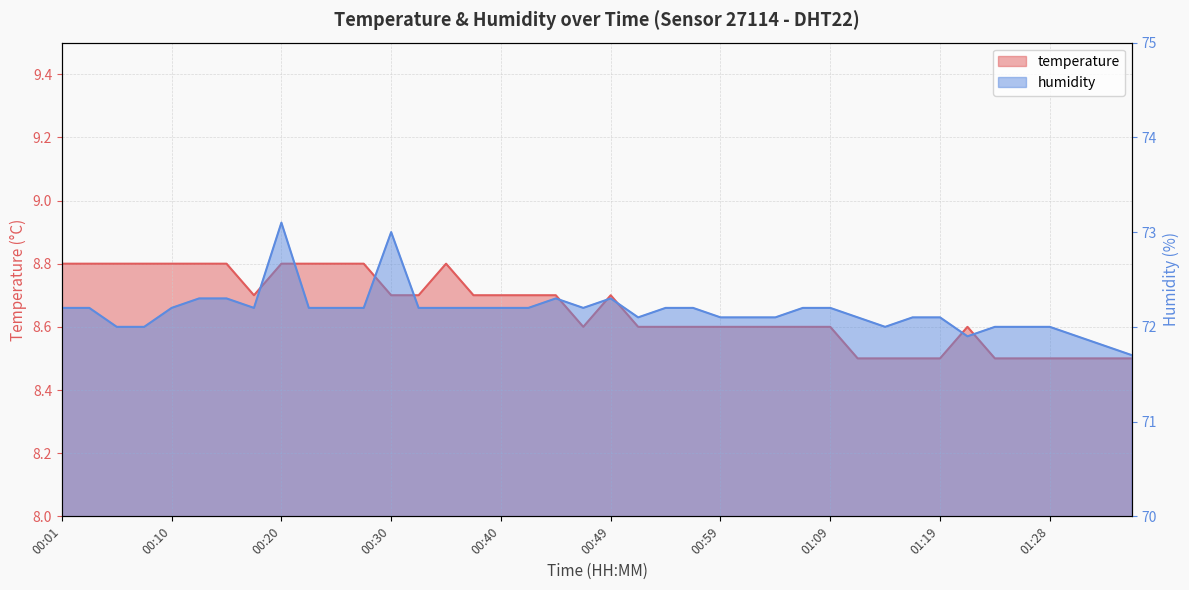

At which label is humidity closest to 72?

00:05